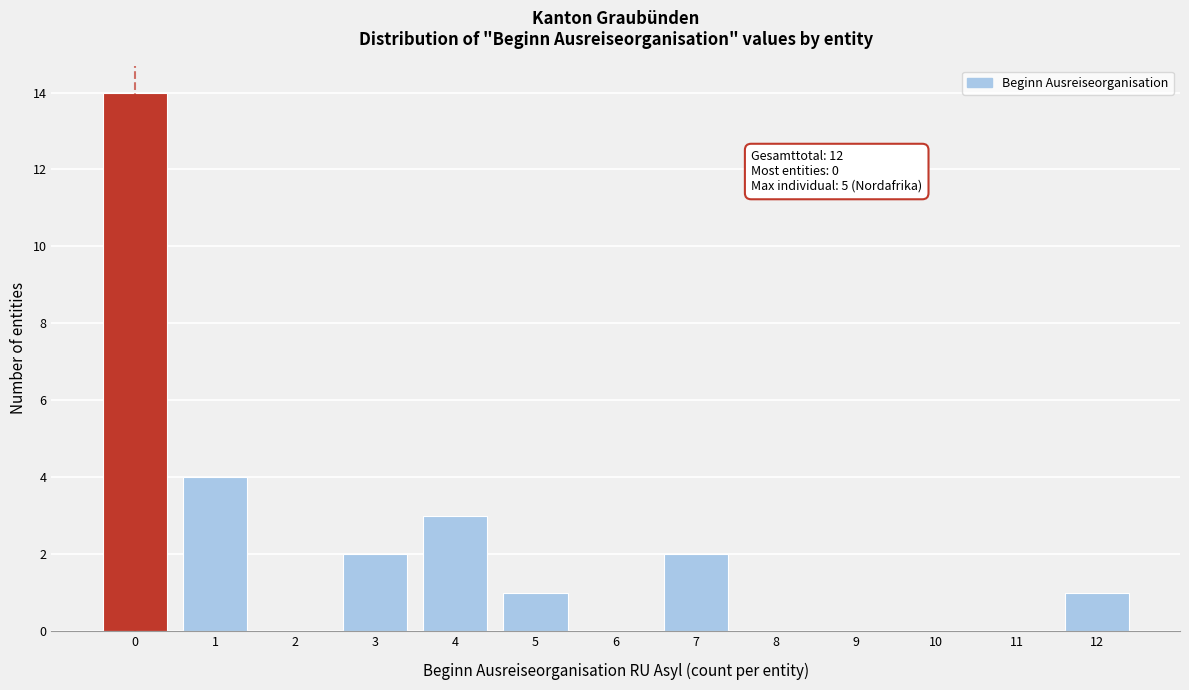

Reading left to right, what are all the values shown in this chart?

0=14	1=4	2=0	3=2	4=3	5=1	6=0	7=2	8=0	9=0	10=0	11=0	12=1